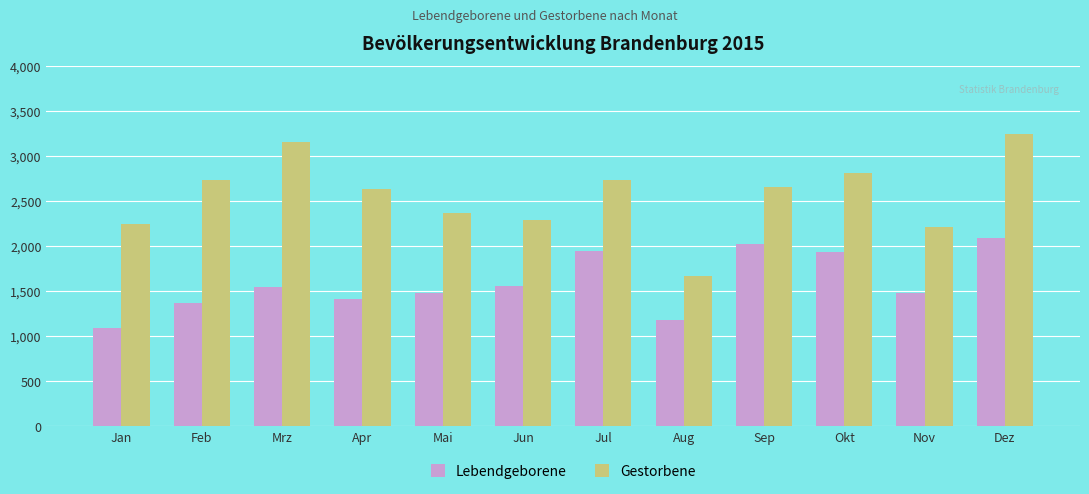

The value of Lebendgeborene at Jul is 731. True or false?

False